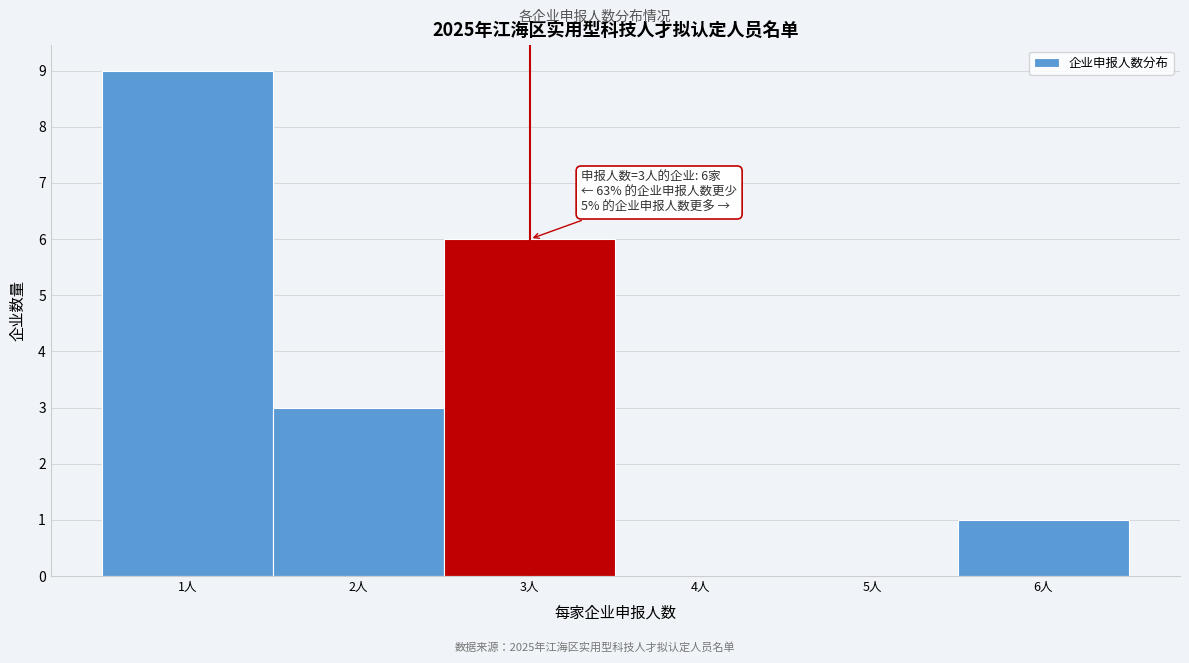

Over which range of the x-axis is the bar tallest?

0.5 to 1.5